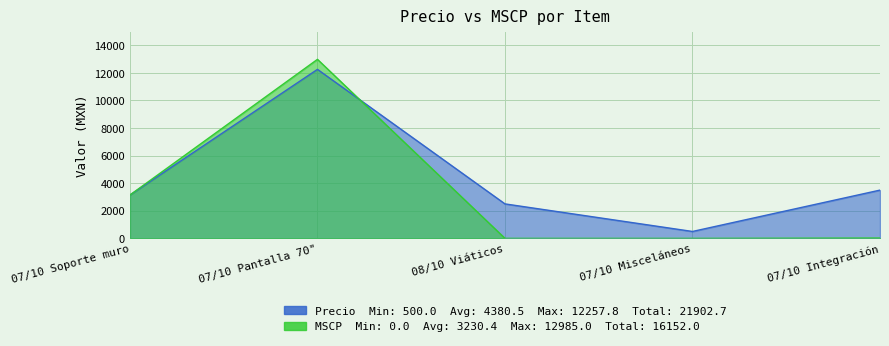

How many distinct data groups are displayed?

2